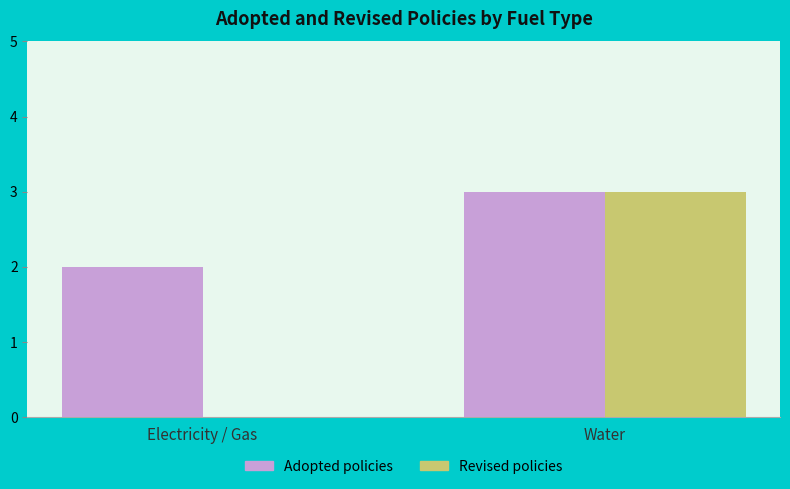

How many groups of bars are there?

2